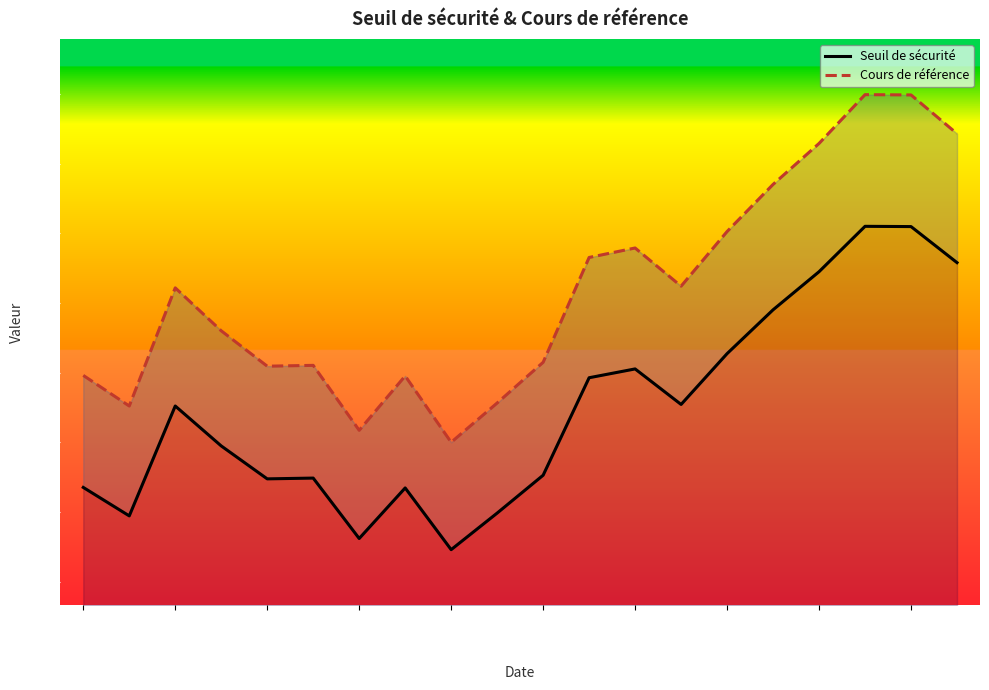

At which label does Cours de référence first exceed 605?

2025-04-15